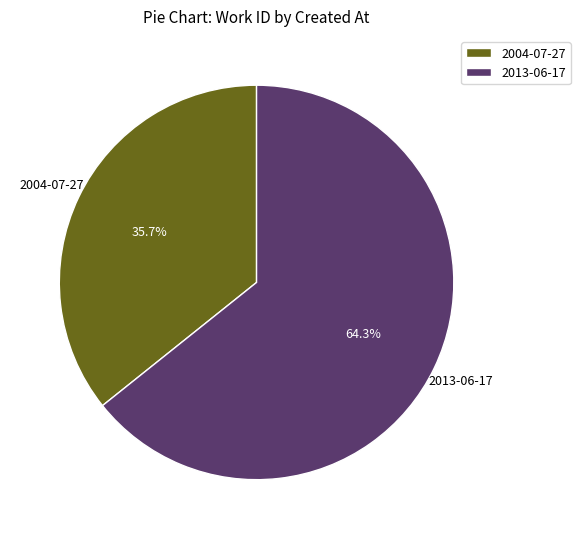

Which has a higher value, 2013-06-17 or 2004-07-27?

2013-06-17